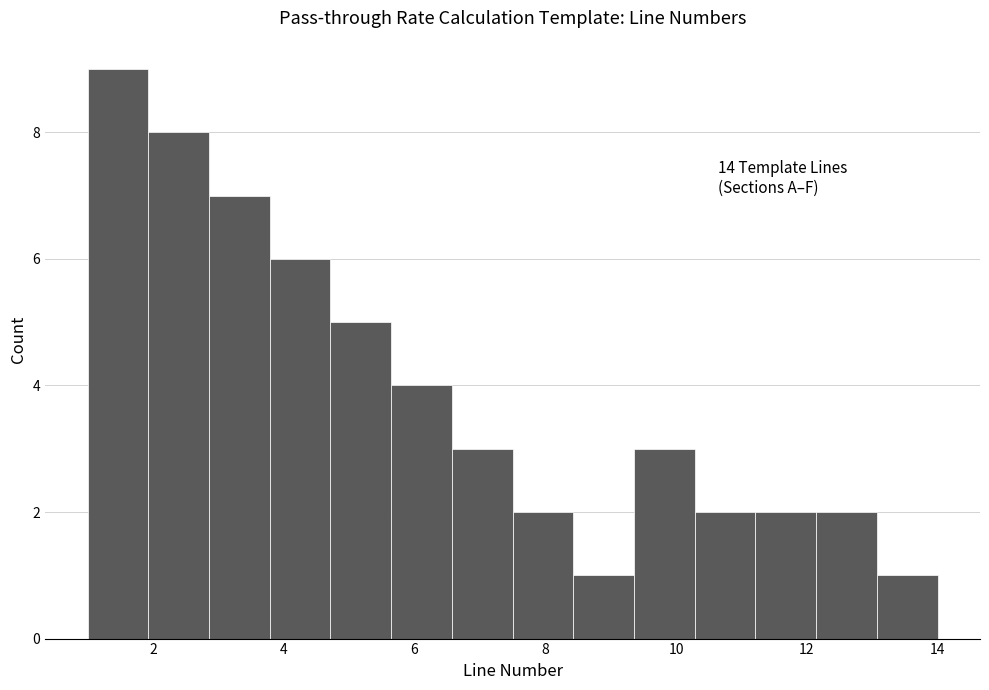

Over which range of the x-axis is the bar tallest?

1.0 to 2.0